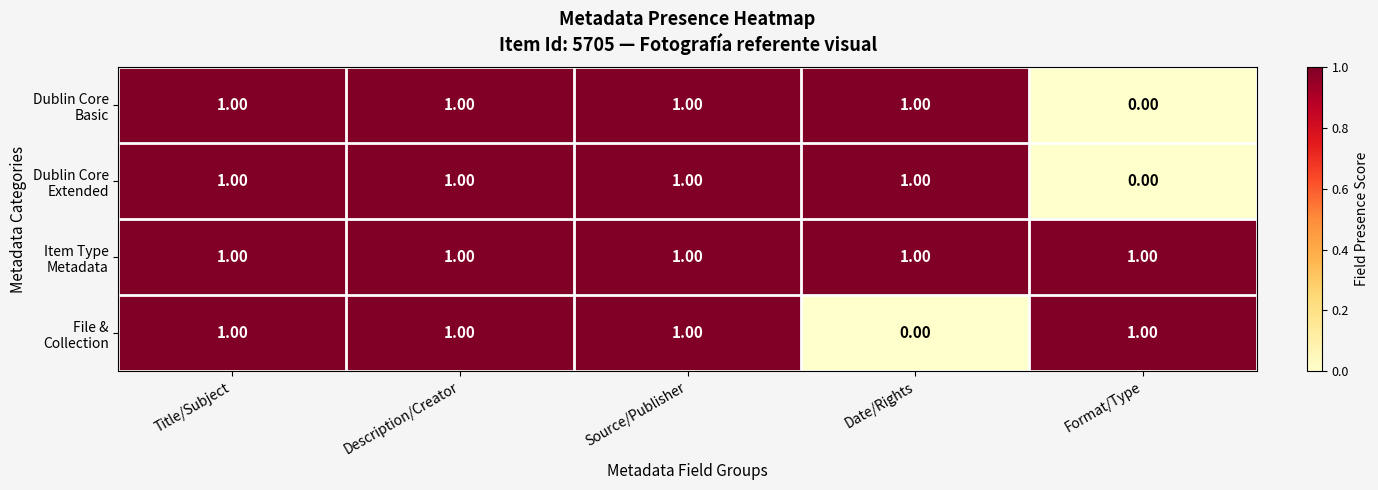

At how many categories does at least one series exceed 0?

5